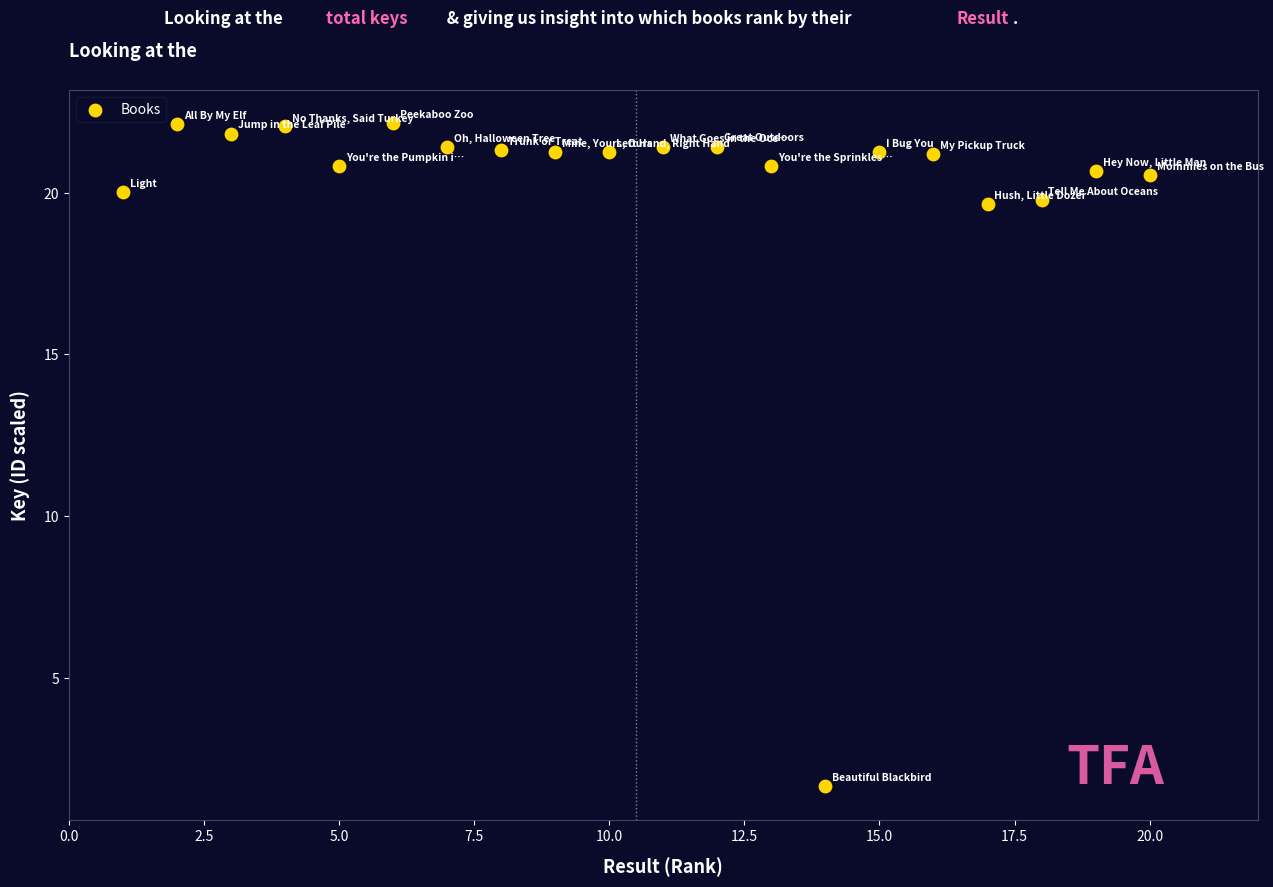

What is the range of X values (max minus min)?

19.0